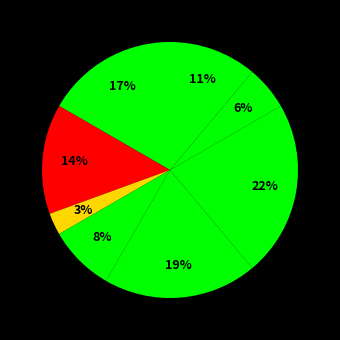

How many segments does this pie chart have?

8